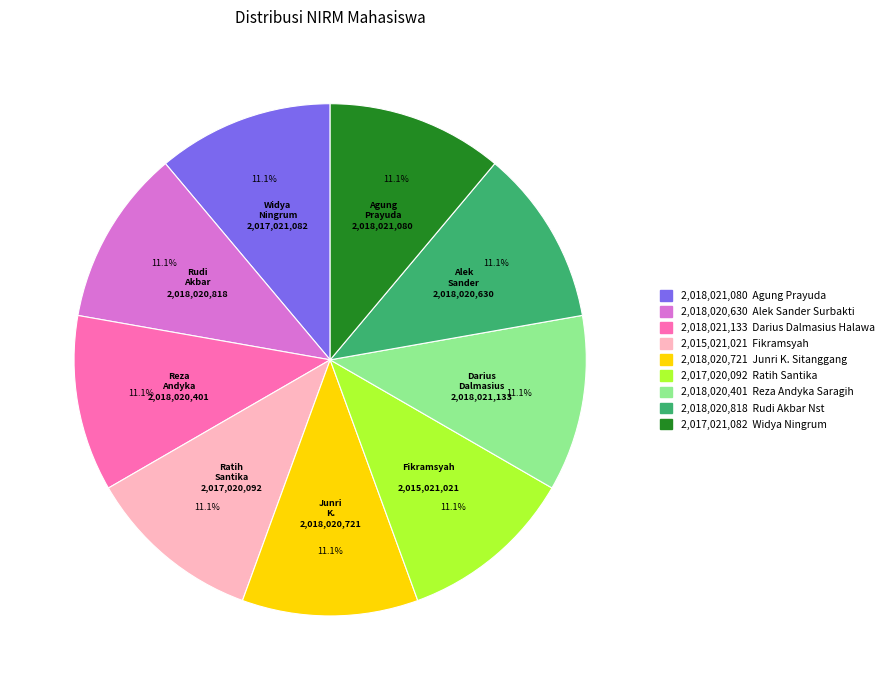

Is there any slice that represents more than half of the pie?

No